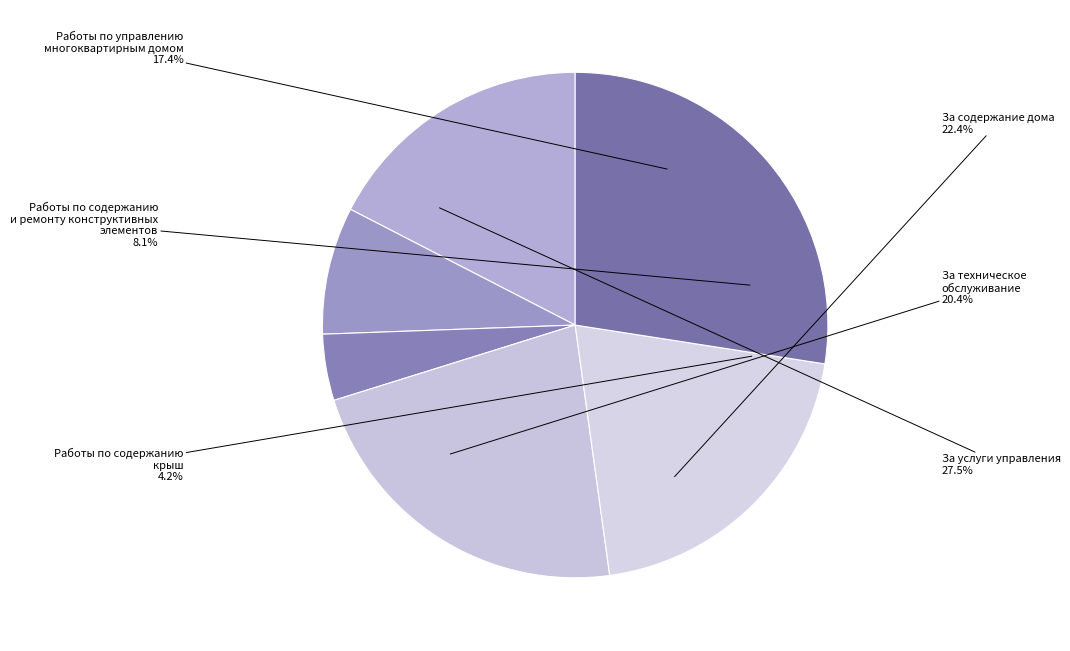

To the nearest percent, what is the average slice percentage?

17%